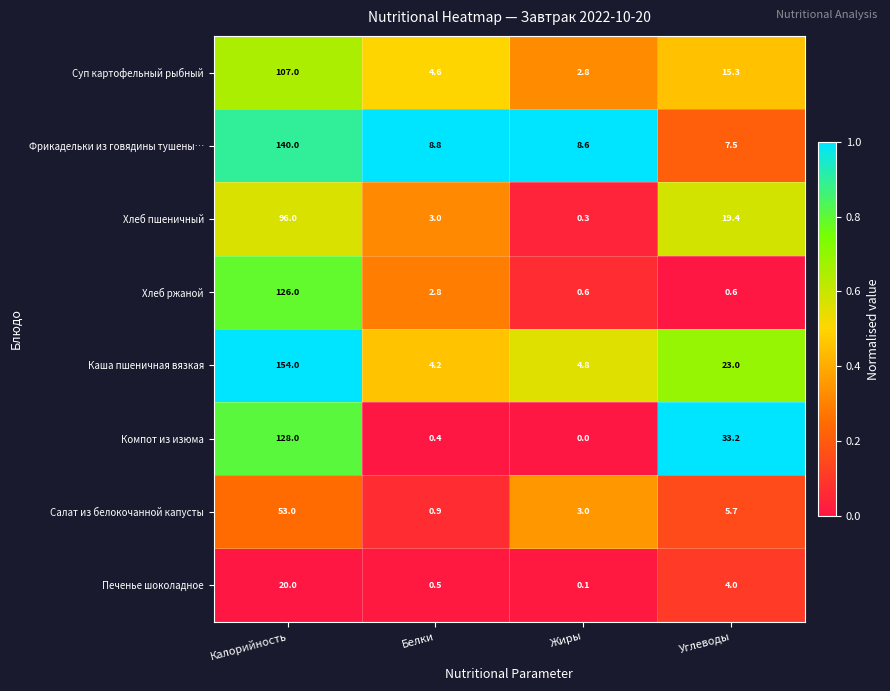

List the series in order of their peak value, highest first.

Каша пшеничная вязкая, Фрикадельки из говядины тушены…, Компот из изюма, Хлеб ржаной, Суп картофельный рыбный, Хлеб пшеничный, Салат из белокочанной капусты, Печенье шоколадное